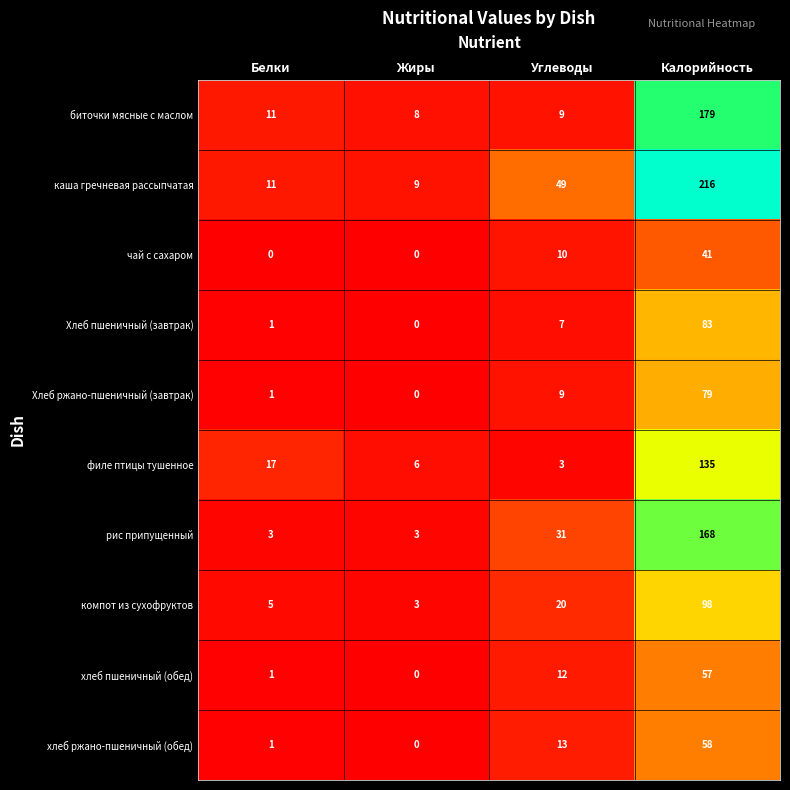

What is the sum of all Хлеб ржано-пшеничный (завтрак) values?

89